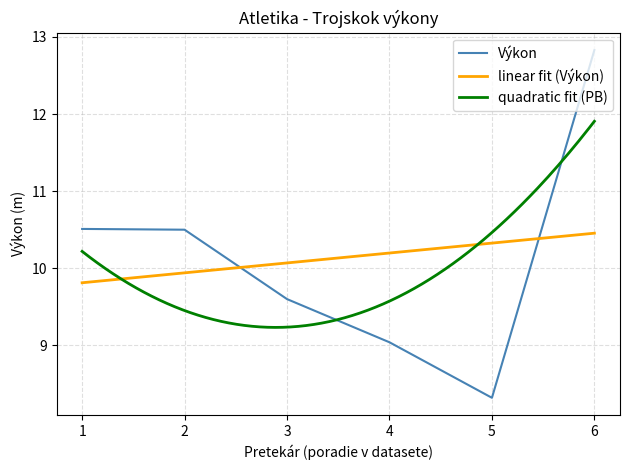

The linear fit (Výkon) series shows 7.2 at 6. True or false?

False